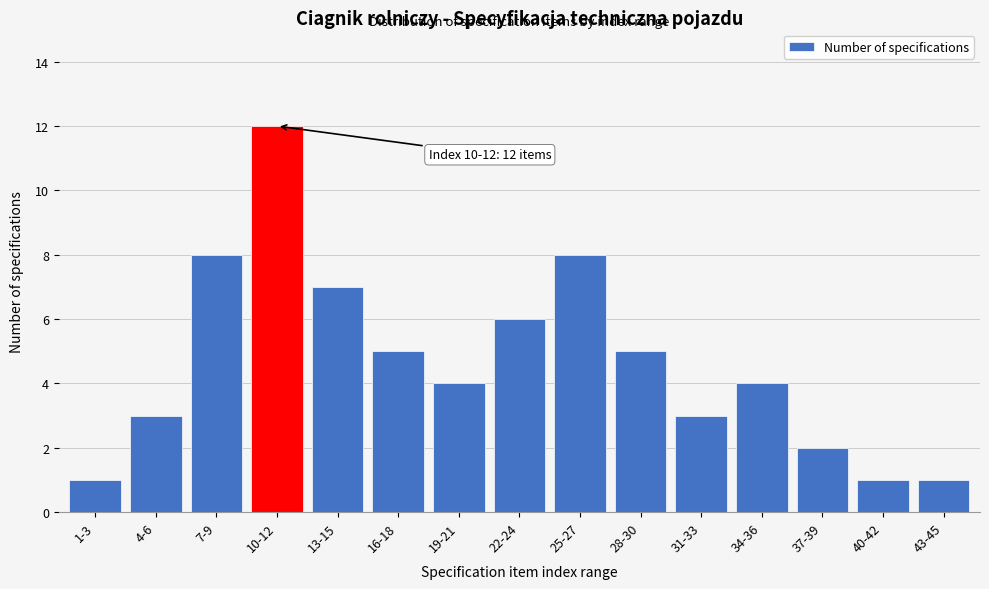

Reading left to right, extract all data points from this chart.

1	3	8	12	7	5	4	6	8	5	3	4	2	1	1